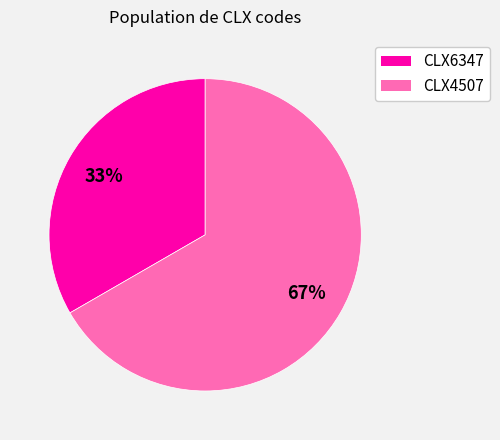

What percentage is the CLX6347 slice, to the nearest percent?

33%